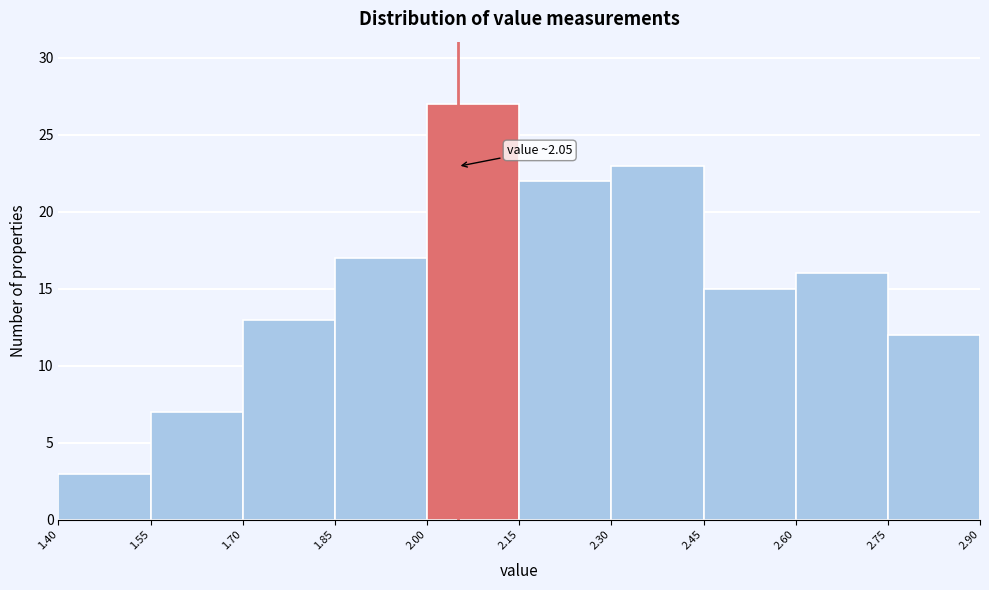

Which range on the x-axis has the tallest bar?

2.00 to 2.15